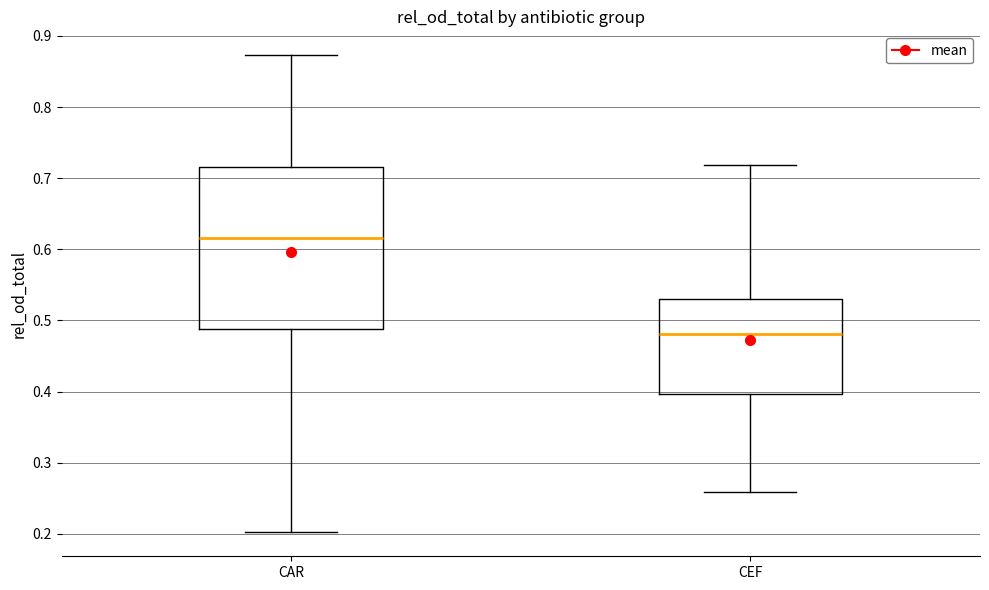

Where does the median line of the box for CAR sit on the y-axis? The values are not printed on the chart, so give them approximately, as read against the axis.

0.62